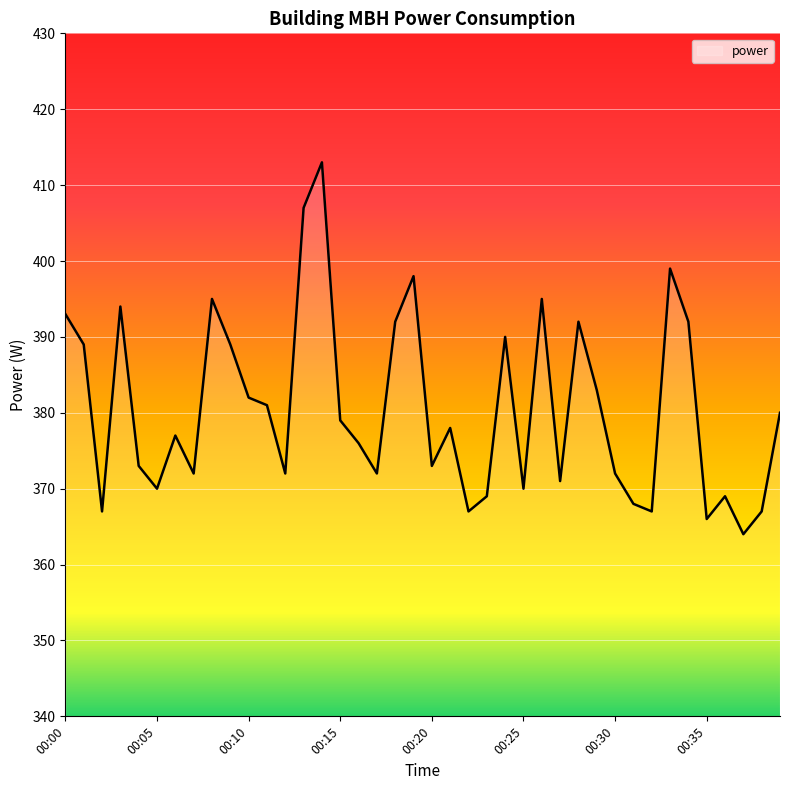

What is the difference between the maximum and minimum values?

49